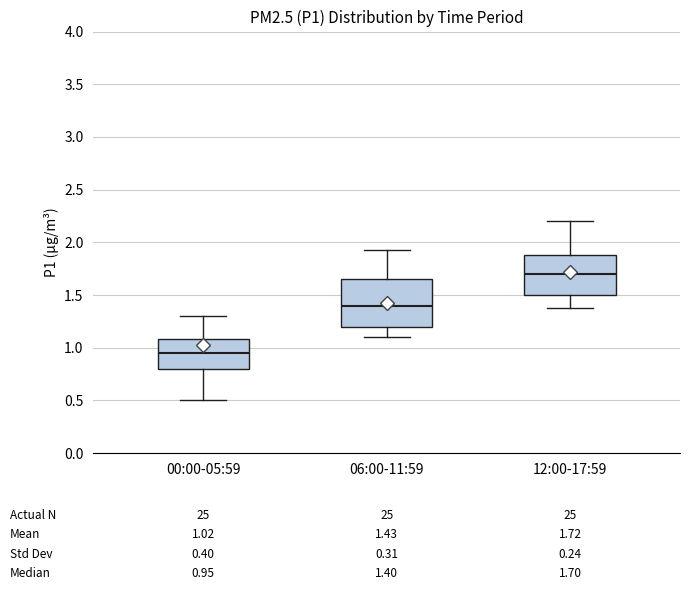

Which box's median line is the lowest?

00:00-05:59